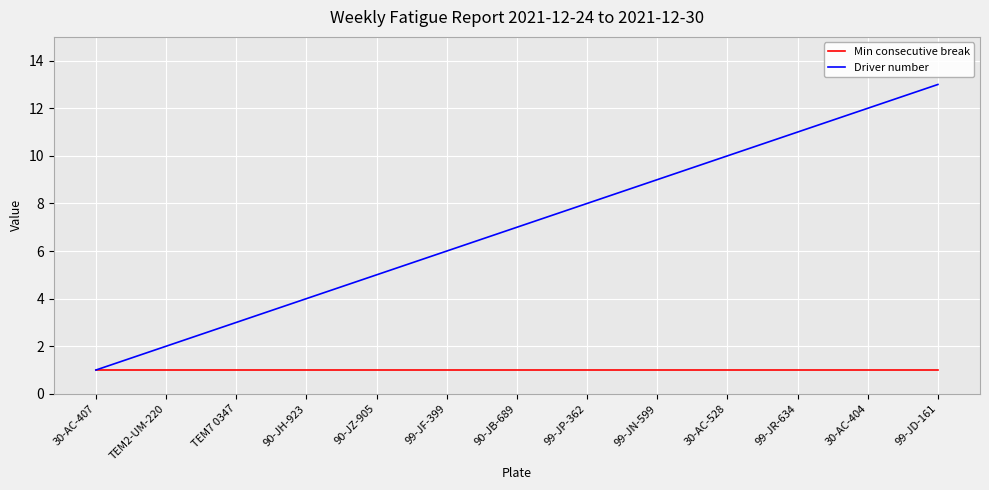

Rank the series at 90-JZ-905 from highest to lowest value.

Driver number, Min consecutive break